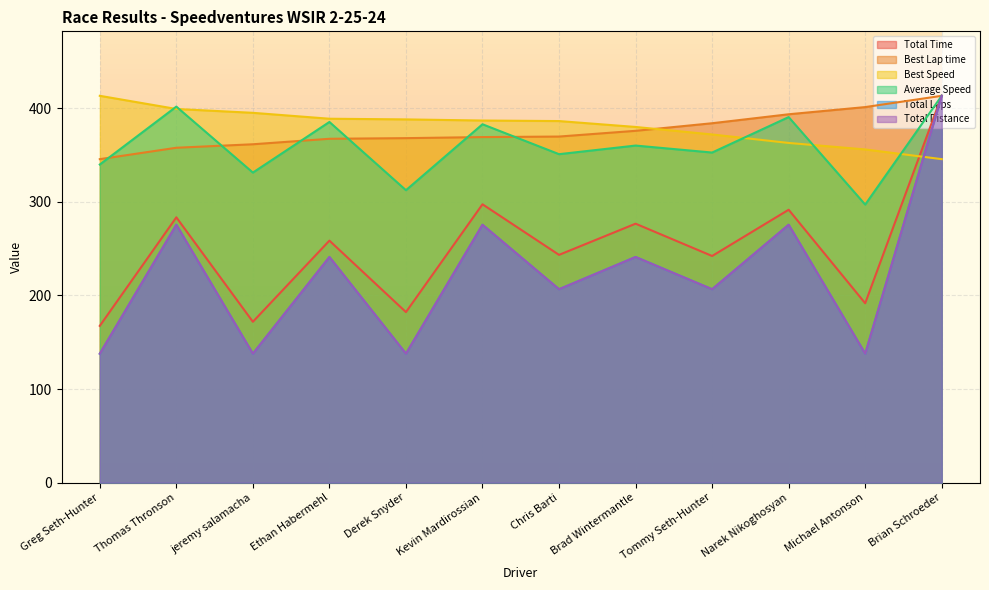

Which label corresponds to the largest value in the chart?

Brian Schroeder